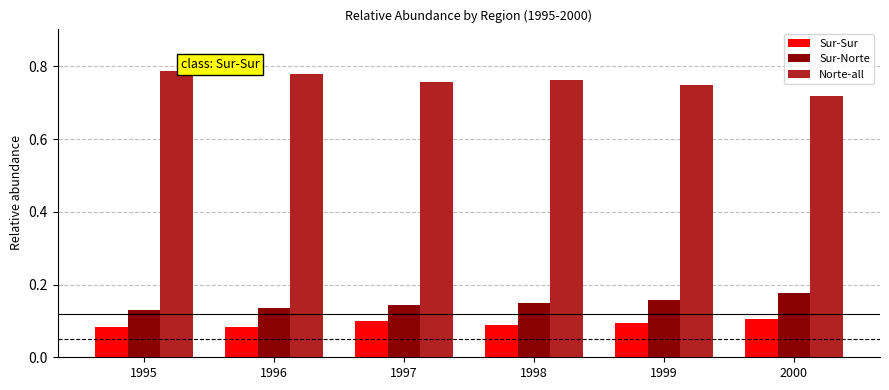

Which series has the largest total across all categories?

Norte-all